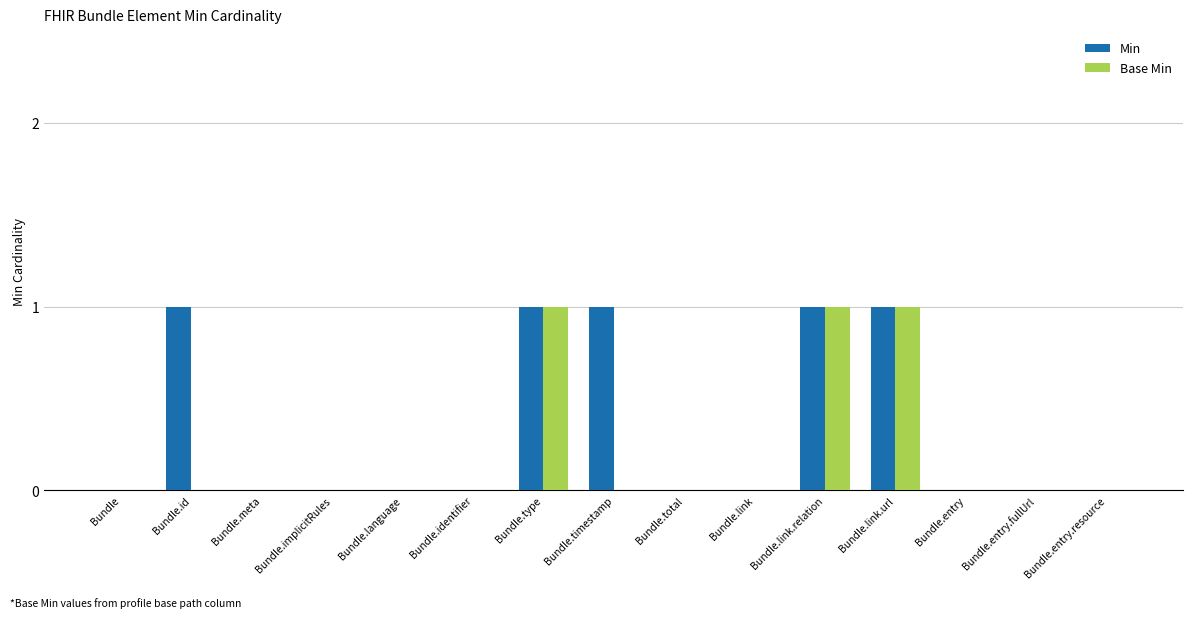

Which series has the largest total across all categories?

Min